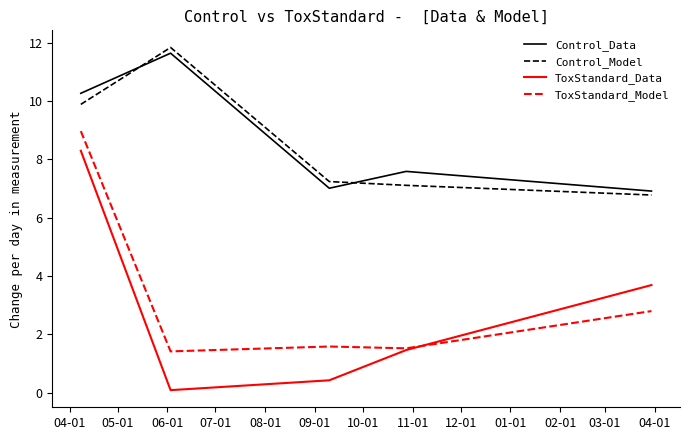

True or false: ToxStandard_Model and Control_Model cross at least once.

False